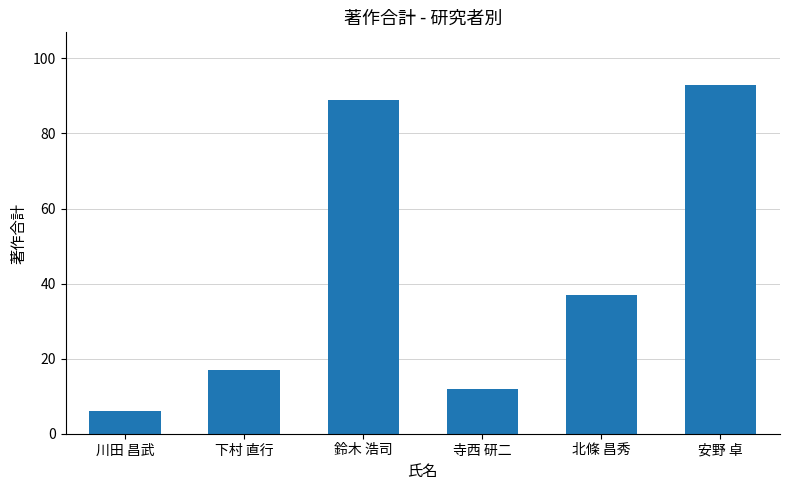

How many bars are there in total?

6